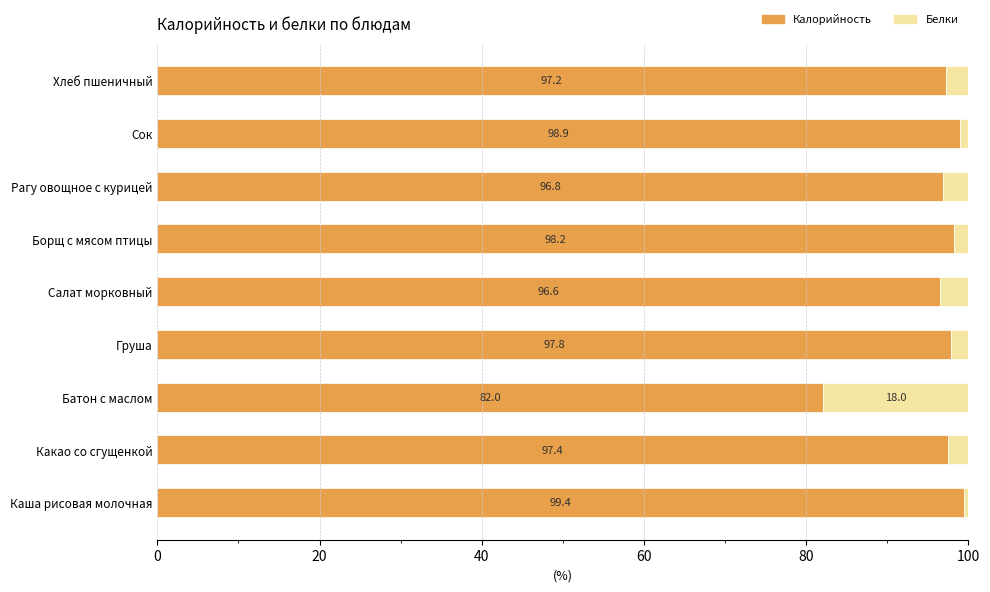

True or false: Калорийность has a value of 44.2 at Салат морковный.

False